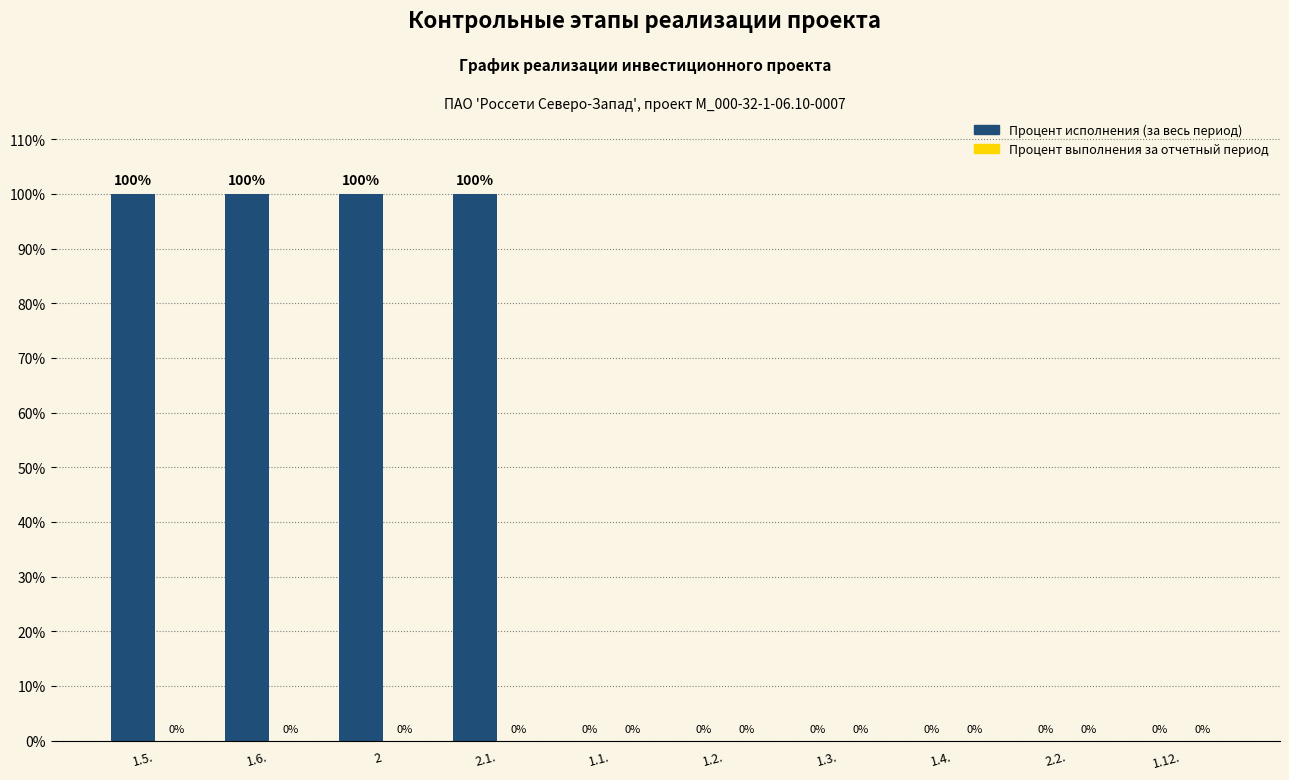

The value at 2.1. is 100. True or false?

True